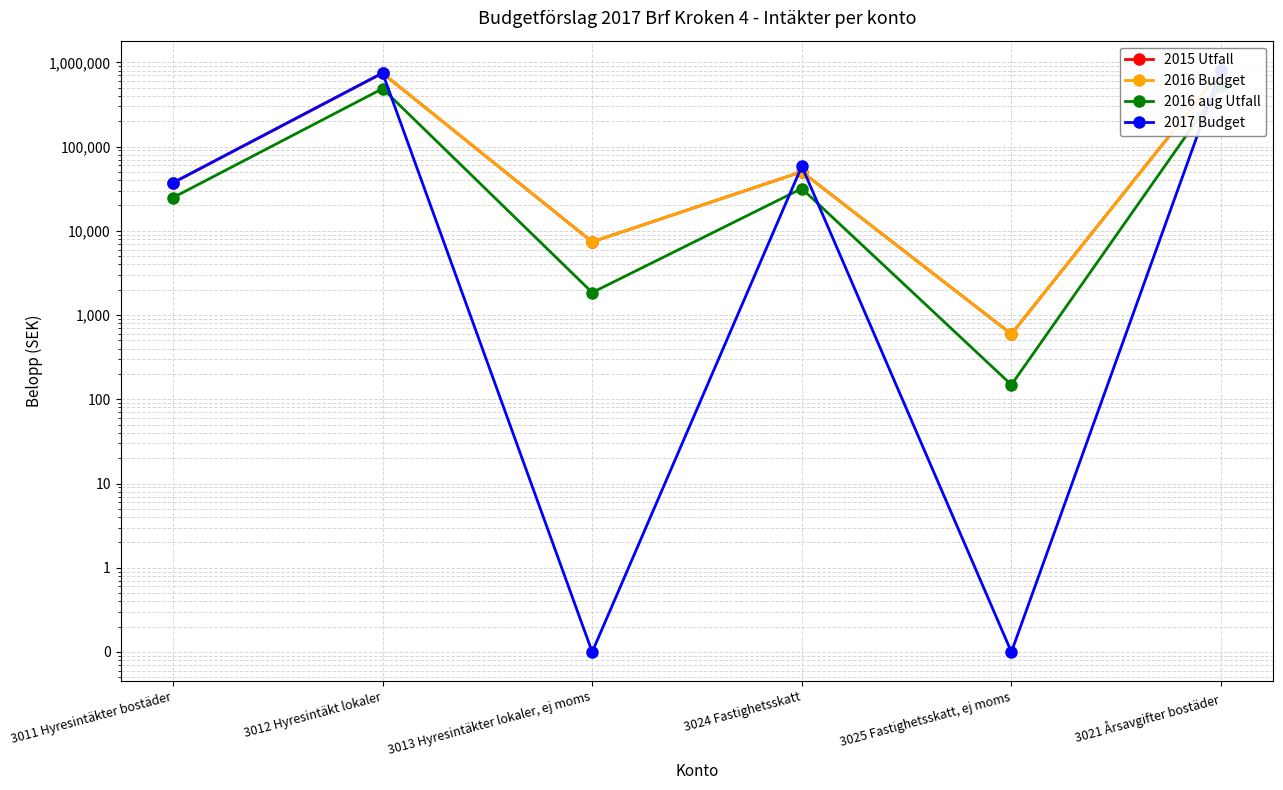

What is the average value of the 2016 aug Utfall series?

178728.4